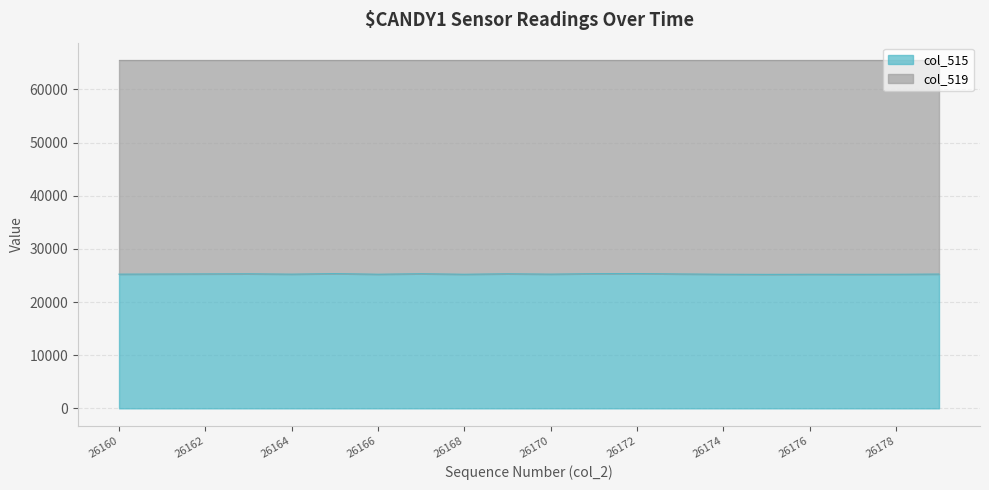

What is the value of the 17th point from the left?

25228